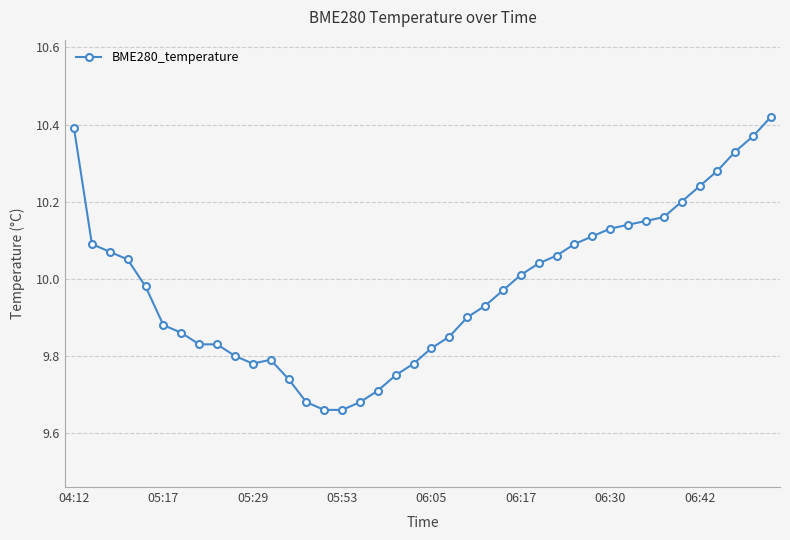

What is the difference between the maximum and minimum values?

0.8